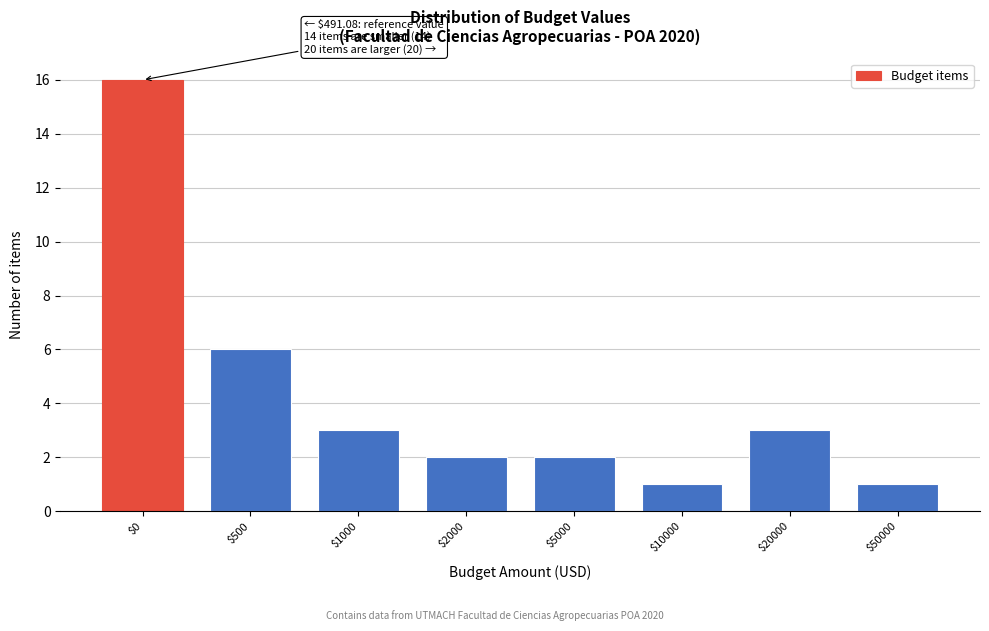

Reading left to right, what are all the values shown in this chart?

16	6	3	2	2	1	3	1